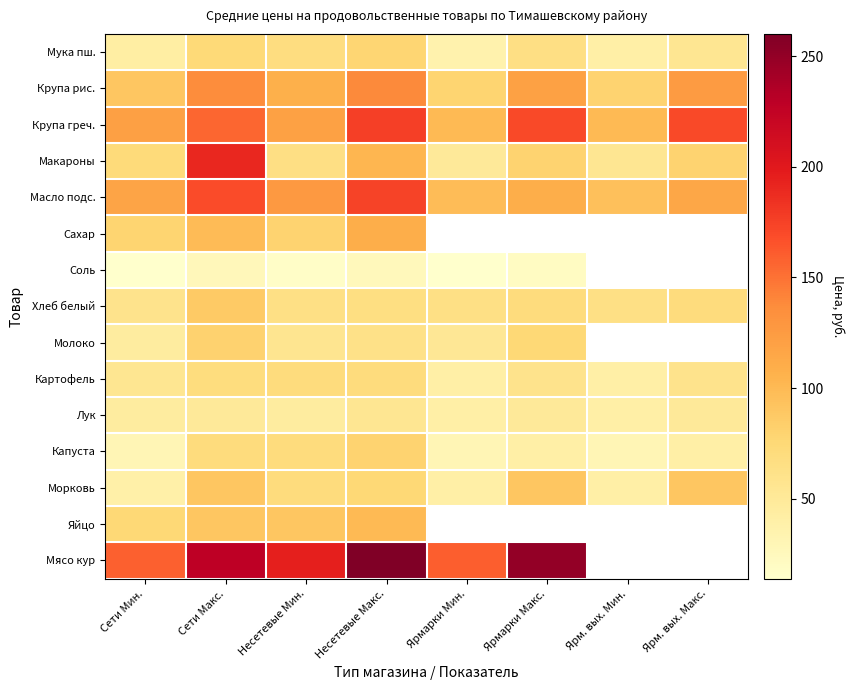

How many data points in Мука пш. are above 65?

3